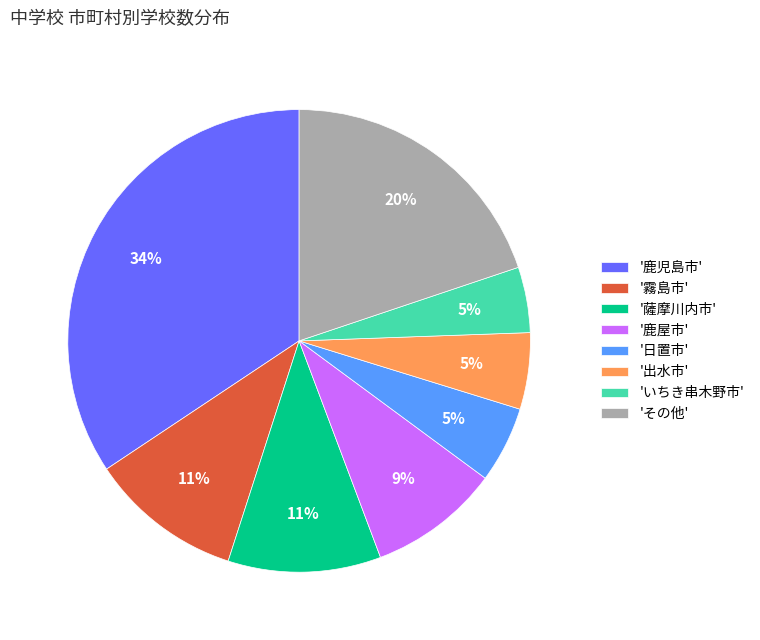

Is there a majority slice in this chart?

No